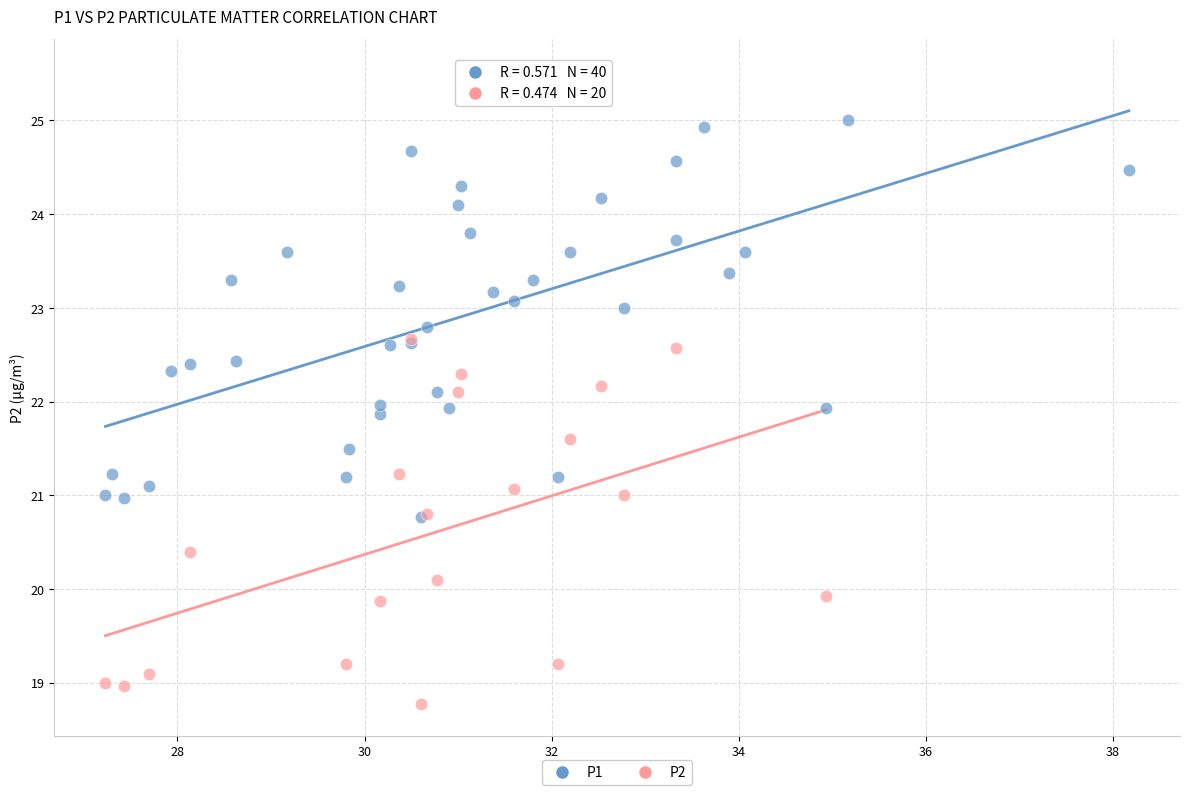

Which series has the largest Y range (max minus min)?

P1